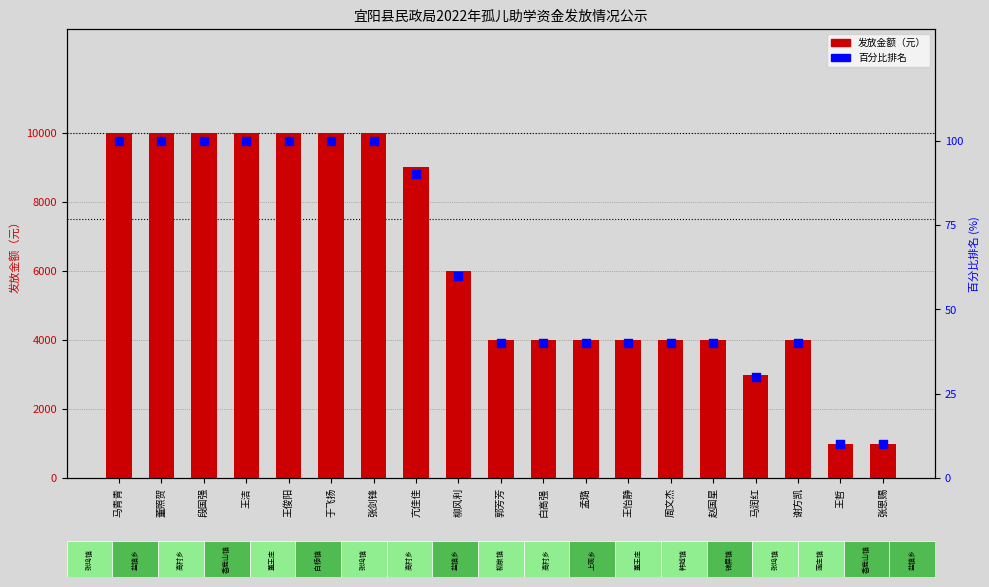

What are all the series names shown in the legend?

发放金额（元）, 百分比排名